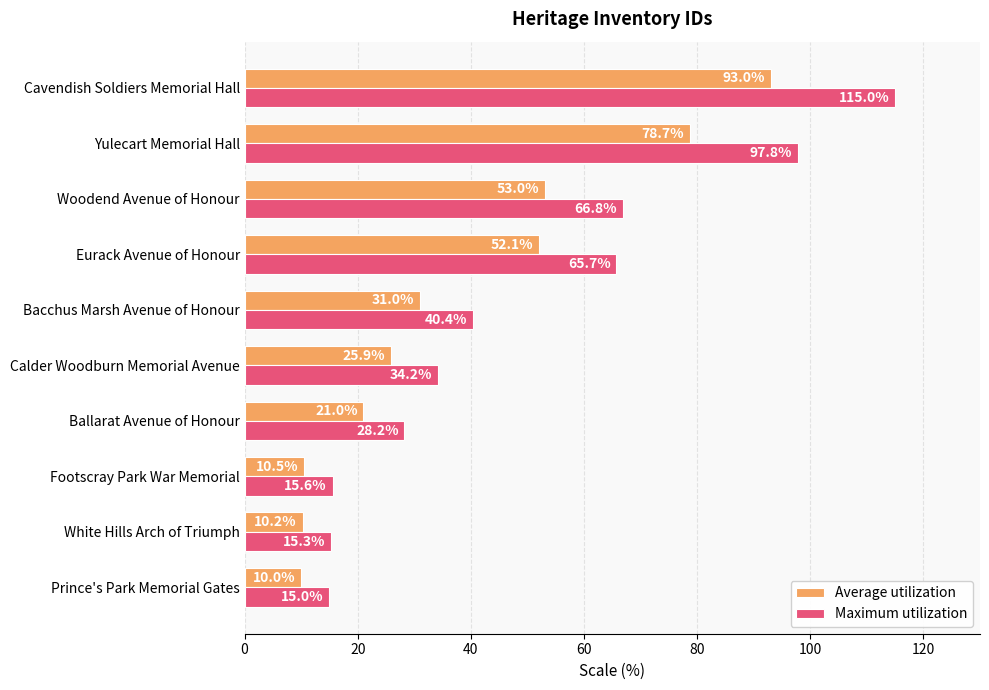

At which label is Average utilization closest to 51?

Eurack Avenue of Honour